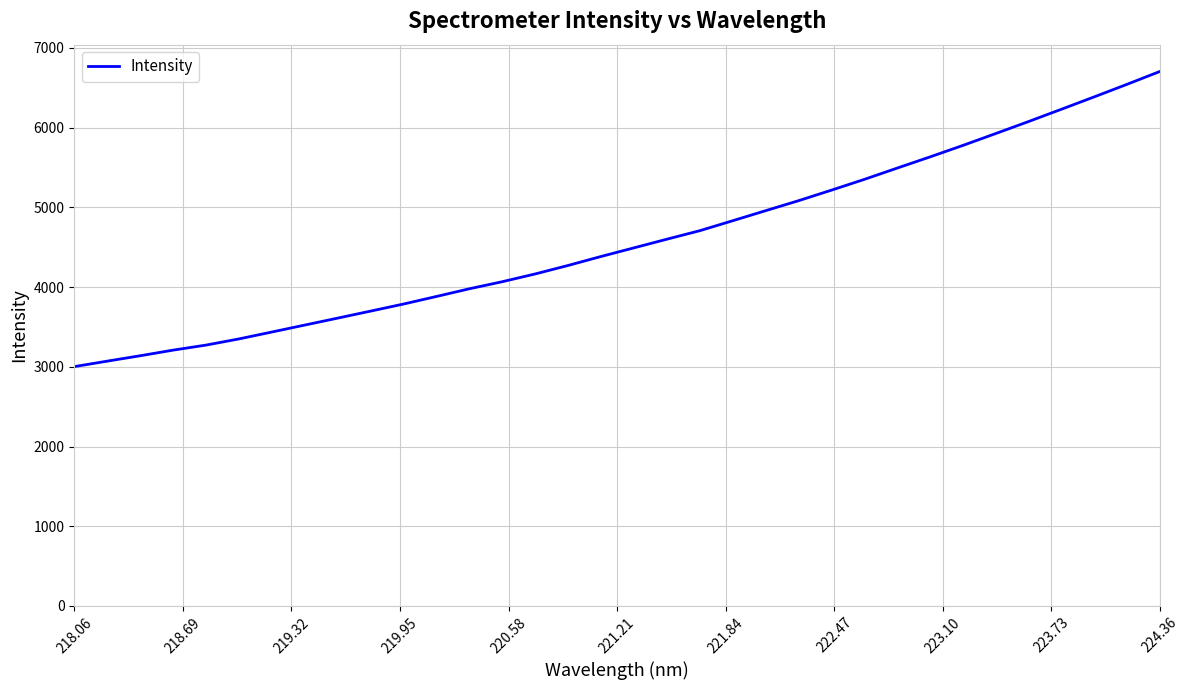

What is the difference between the maximum and minimum values?

3703.4